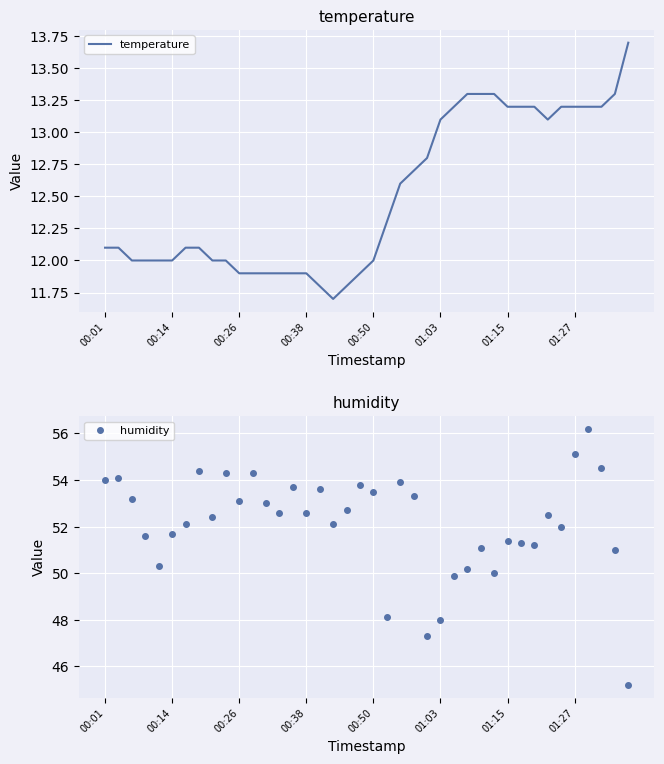

Which series has the largest total across all categories?

humidity